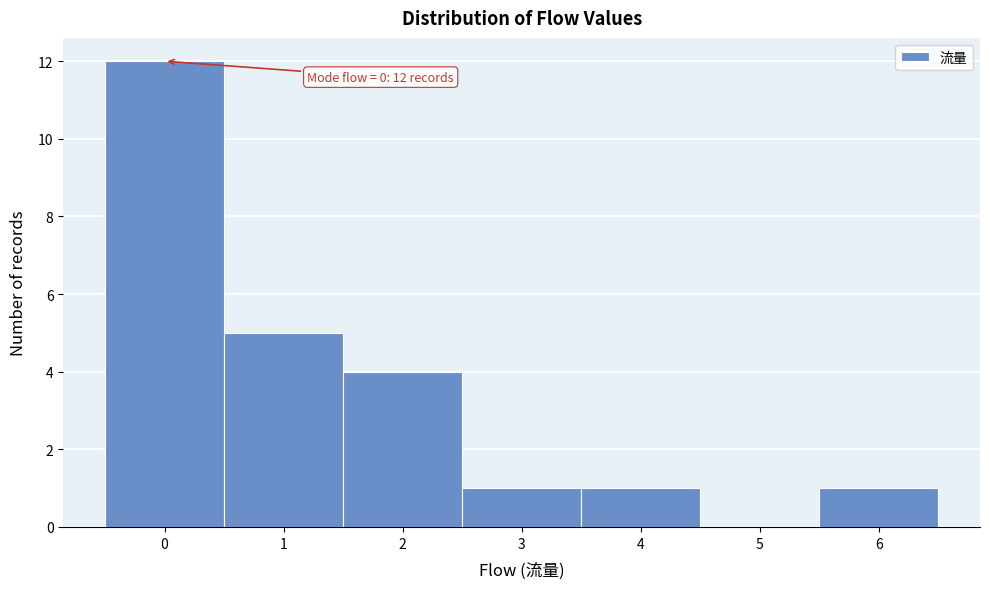

Which range on the x-axis has the tallest bar?

-0.5 to 0.5